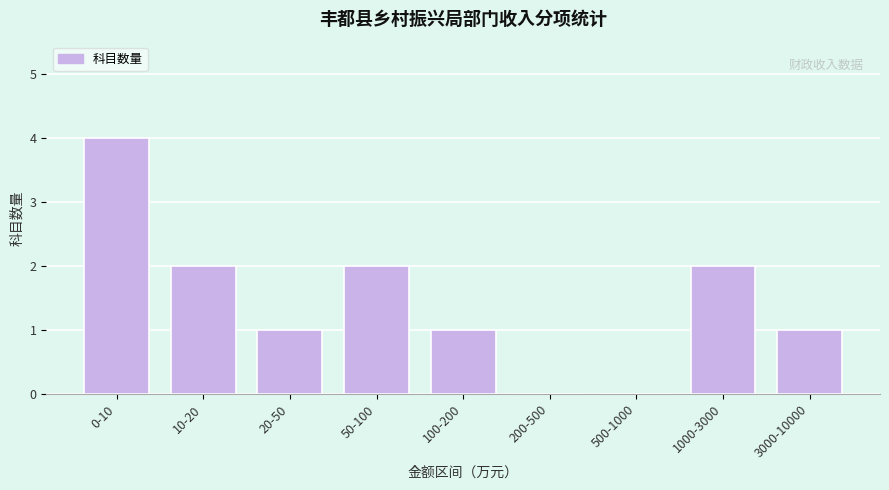

Reading left to right, what are all the values shown in this chart?

0-10=4	10-20=2	20-50=1	50-100=2	100-200=1	200-500=0	500-1000=0	1000-3000=2	3000-10000=1